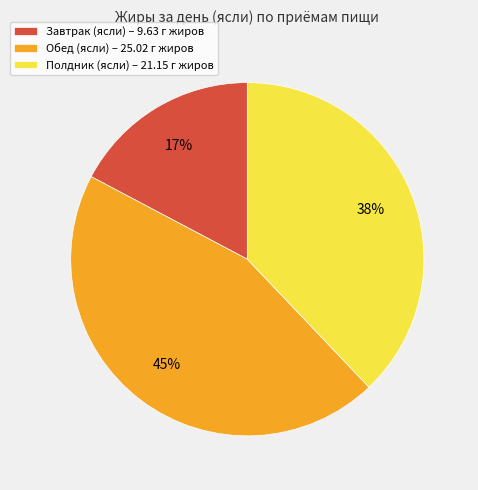

Is there a majority slice in this chart?

No